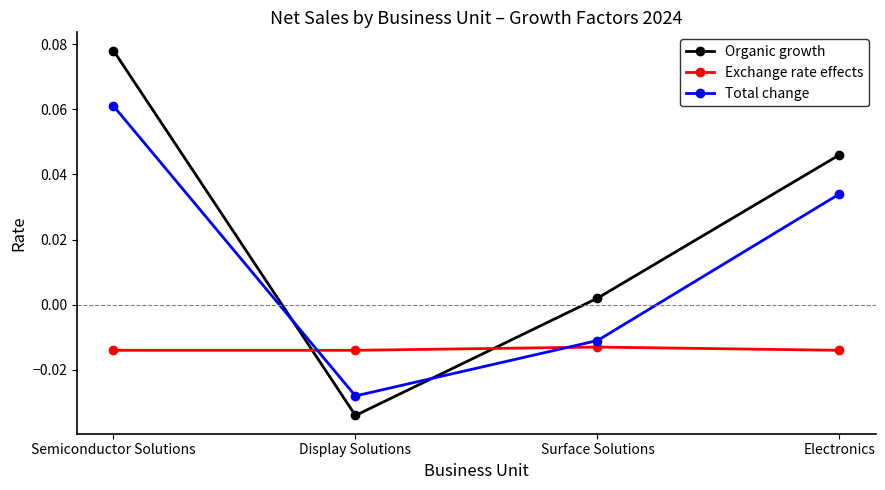

Which series has the widest spread of values?

Organic growth